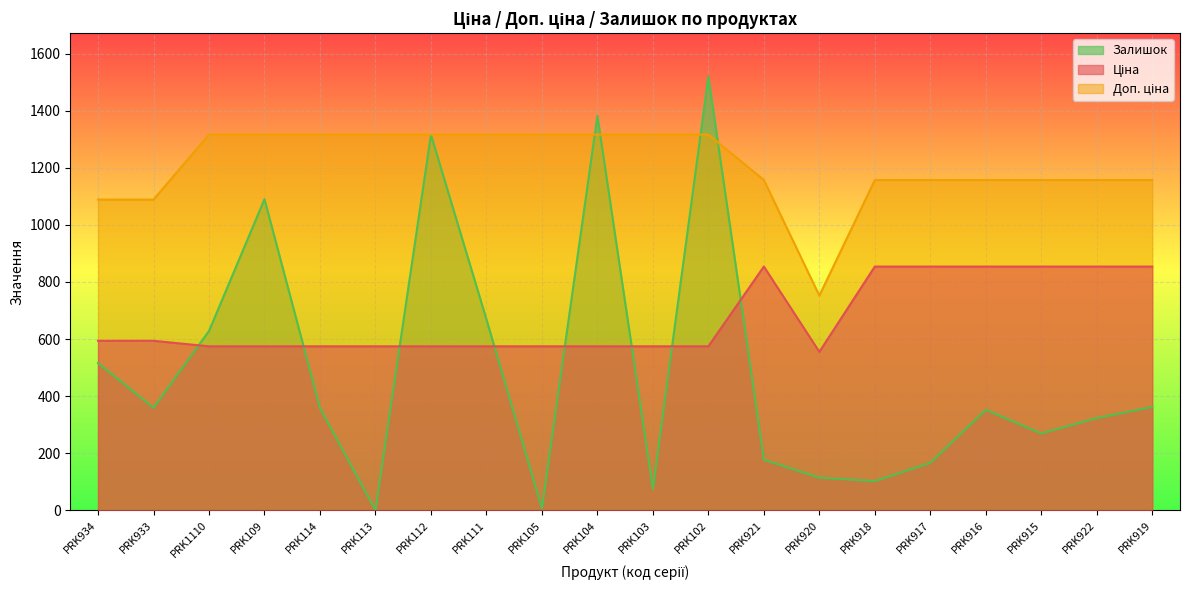

The value of Доп. ціна at PRK934 is 1088.8. True or false?

True